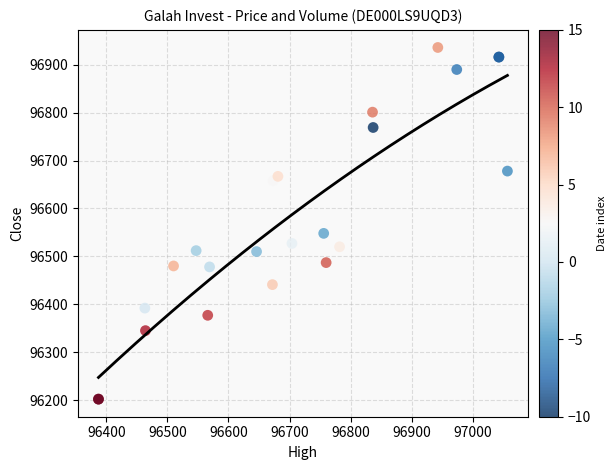

What Y value in the scatter plot is closest to 96569?

96548